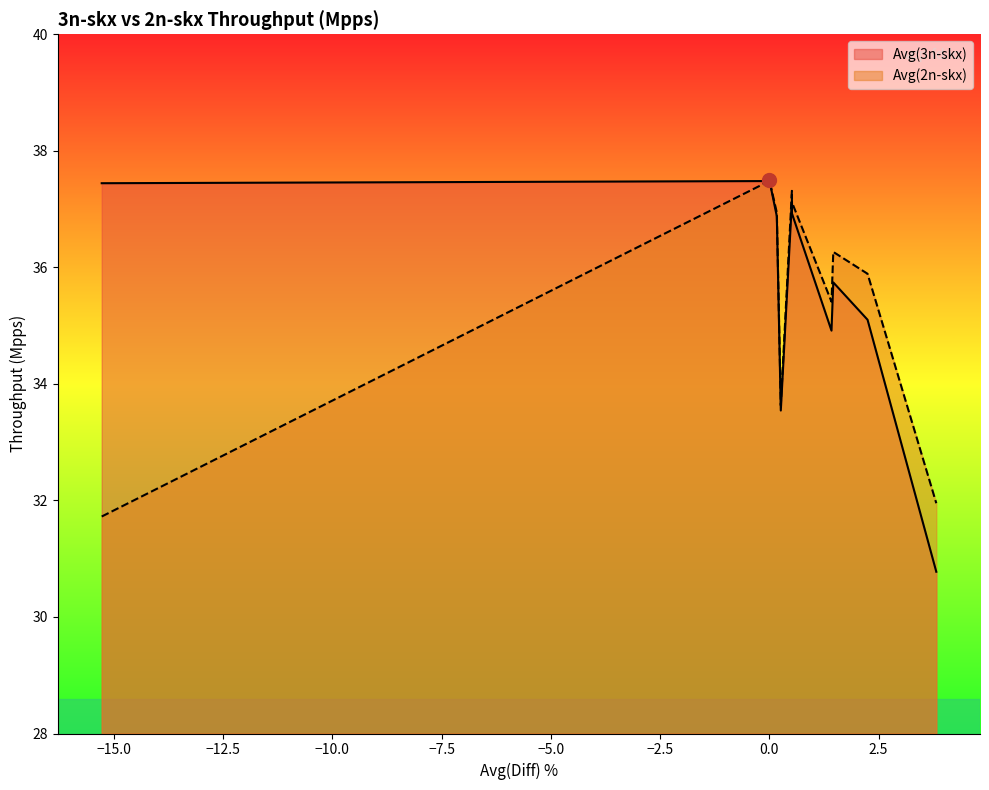

List the series in order of their peak value, lowest first.

Avg(3n-skx), Avg(2n-skx)